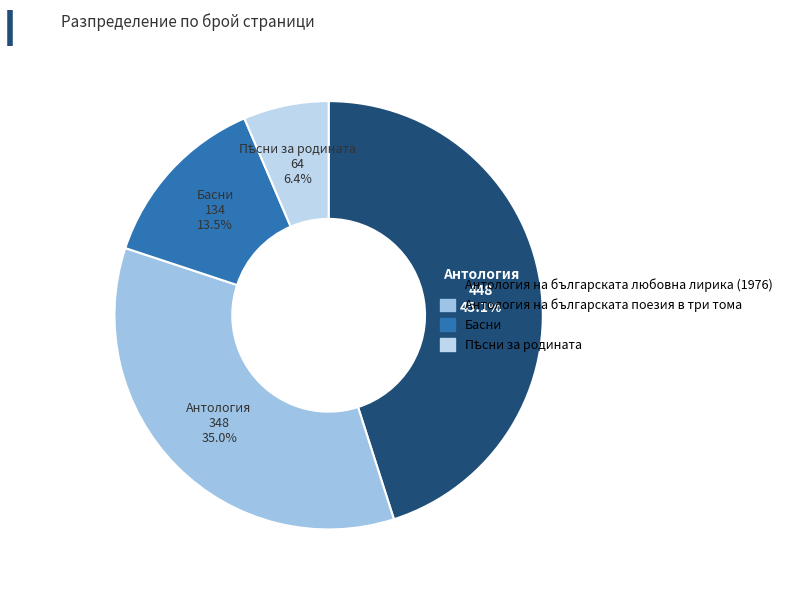

What percentage do Антология на българската поезия в три тома and Басни together represent?

48.5%